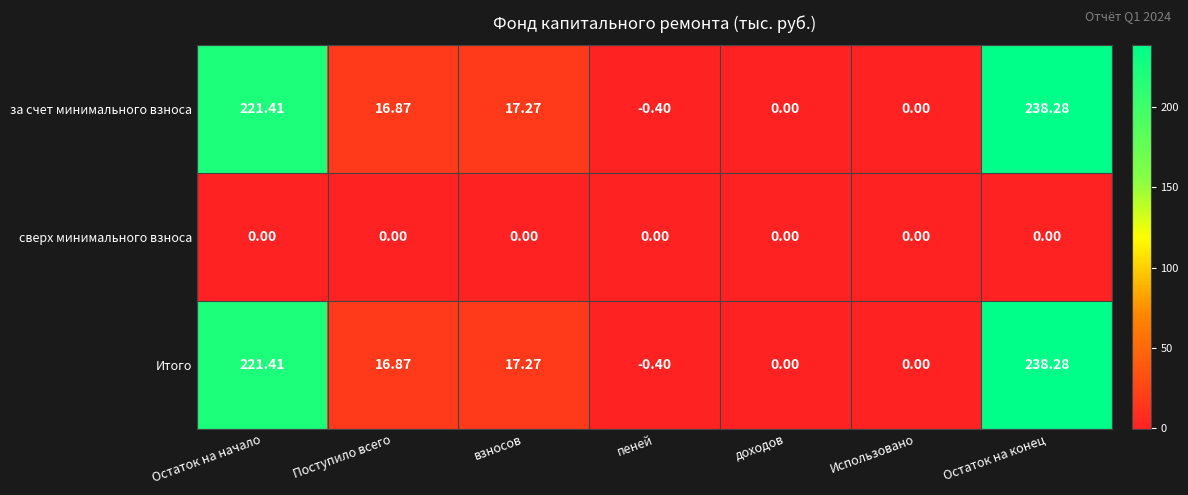

Is the value of Итого at Остаток на конец greater than the value of за счет минимального взноса at Поступило всего?

Yes